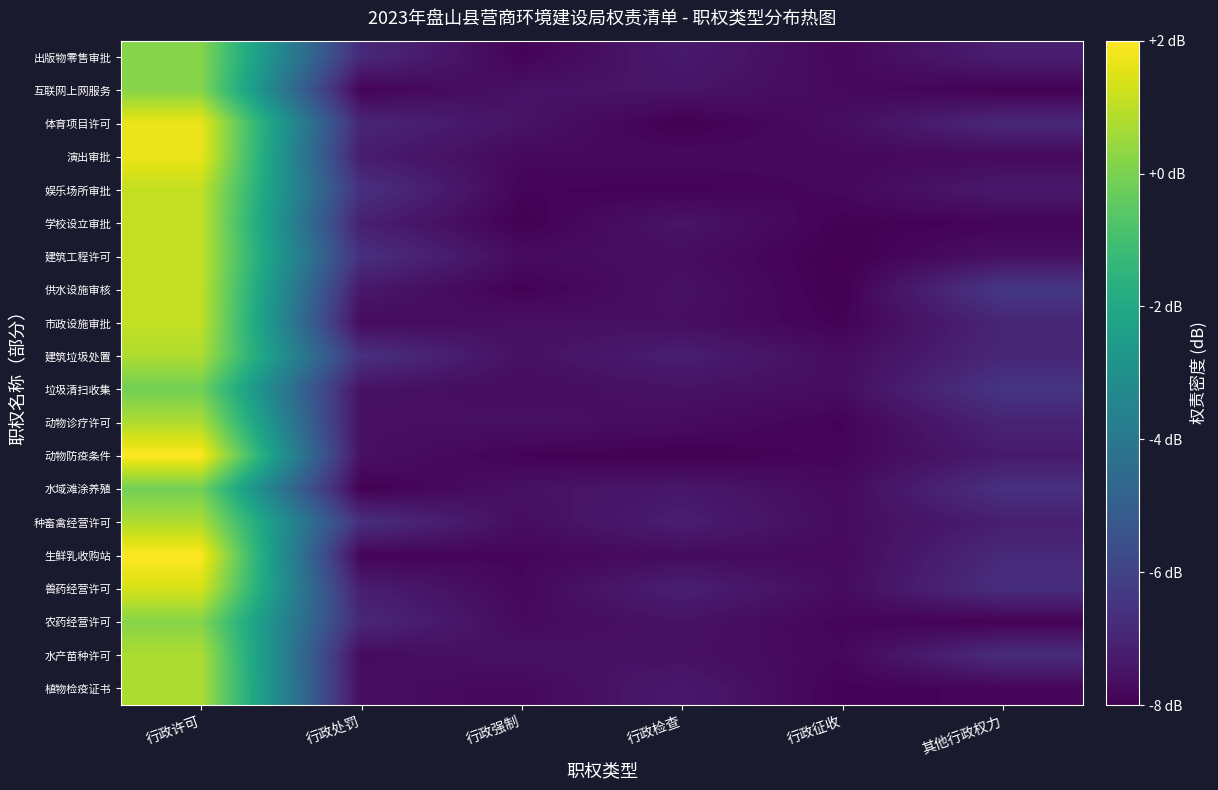

How many categories are shown in the chart?

6